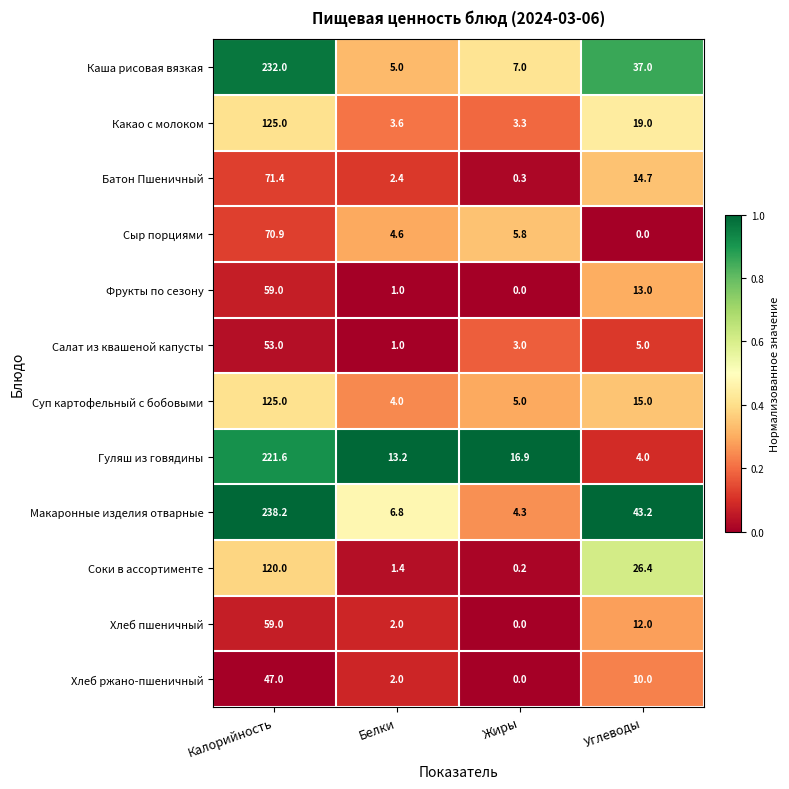

The Хлеб пшеничный series shows -41.0 at Жиры. True or false?

False